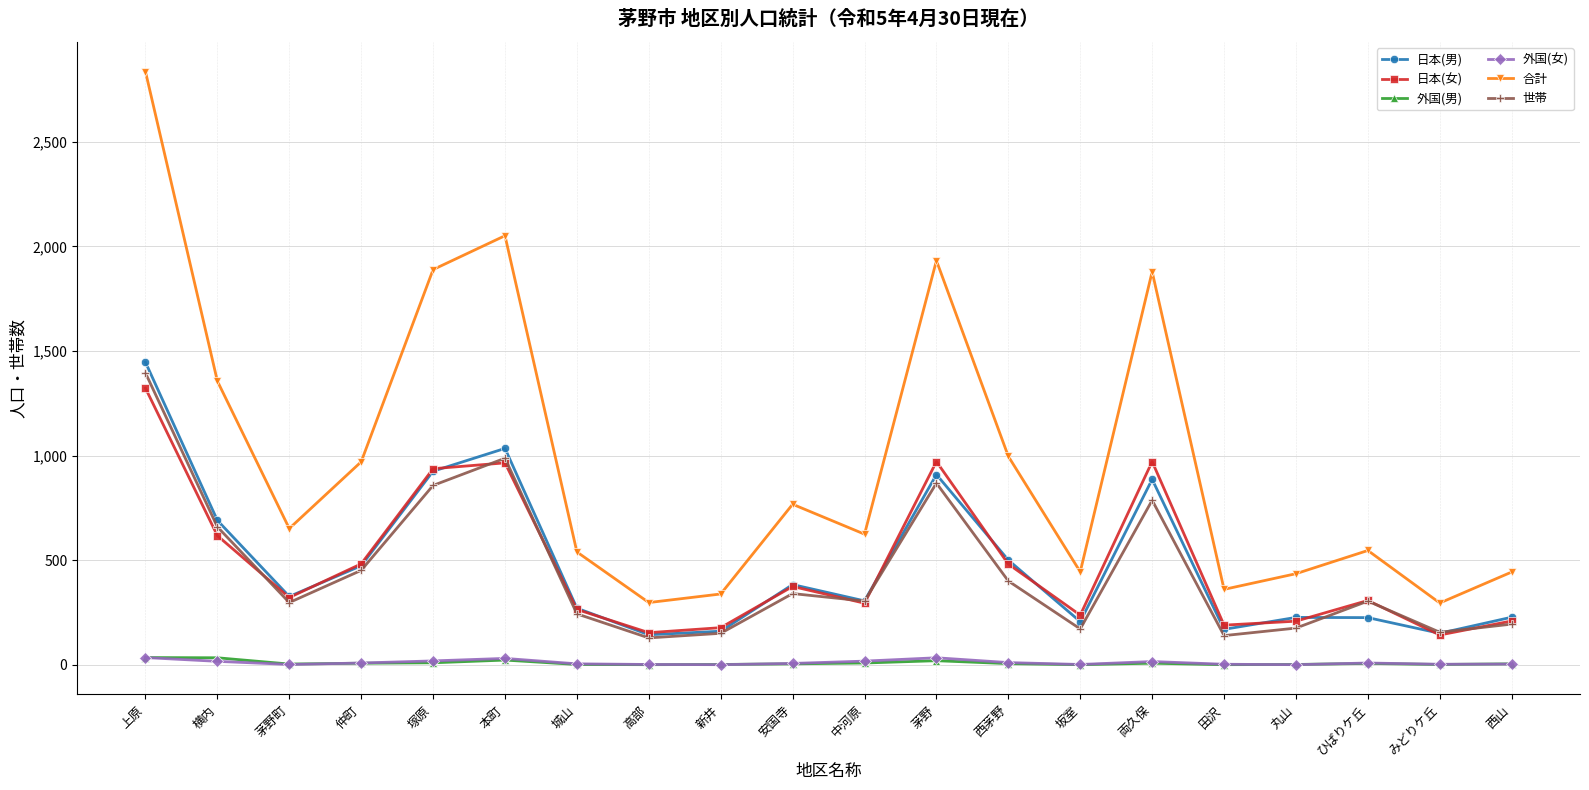

True or false: 日本(女) and 外国(女) cross at least once.

False